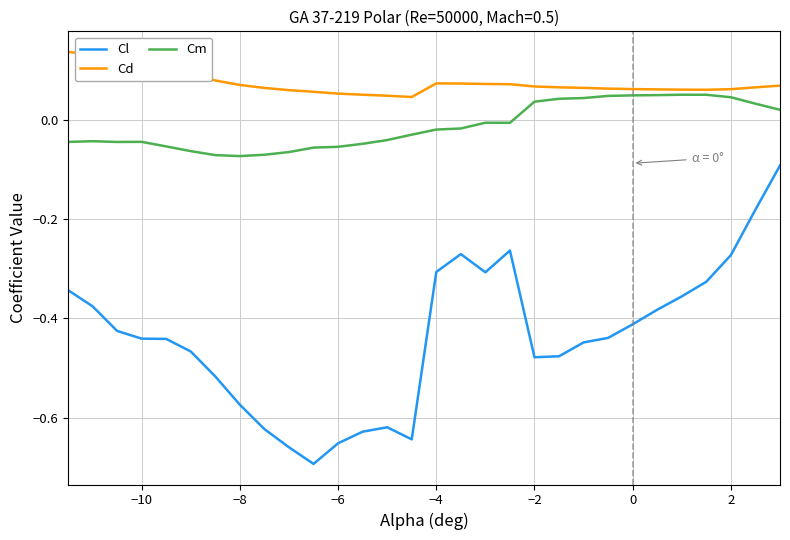

Rank the series by their average value, from lowest to highest.

Cl, Cm, Cd